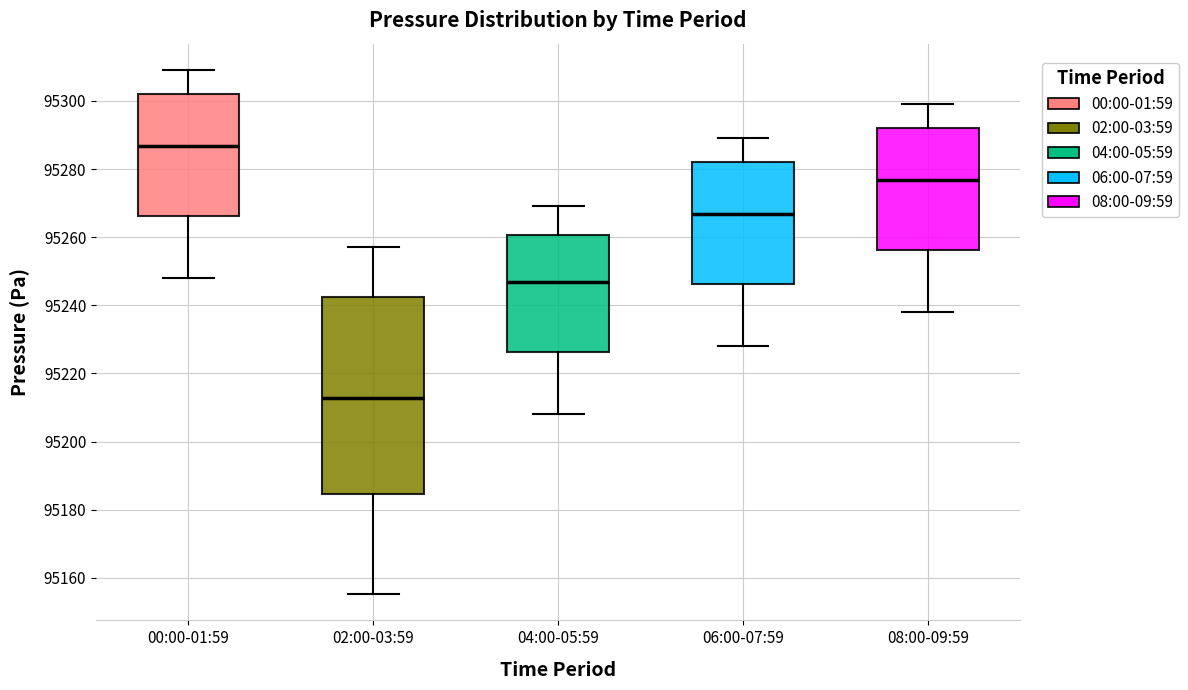

Where does the lower whisker of the box for 04:00-05:59 end on the y-axis? The values are not printed on the chart, so give them approximately, as read against the axis.

95208